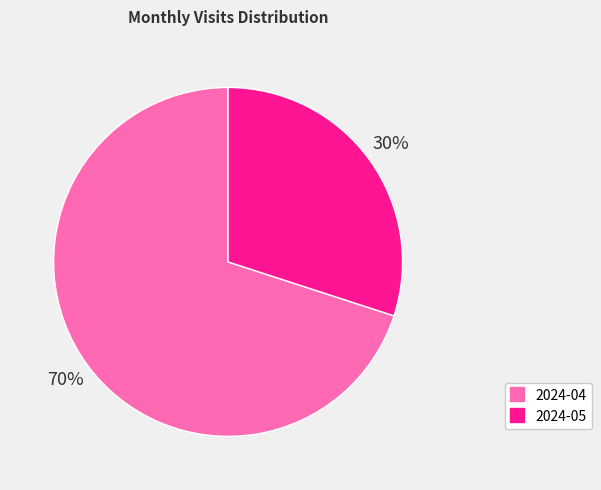

To the nearest percent, what is the difference between the 2024-04 and 2024-05 slice percentages?

40%